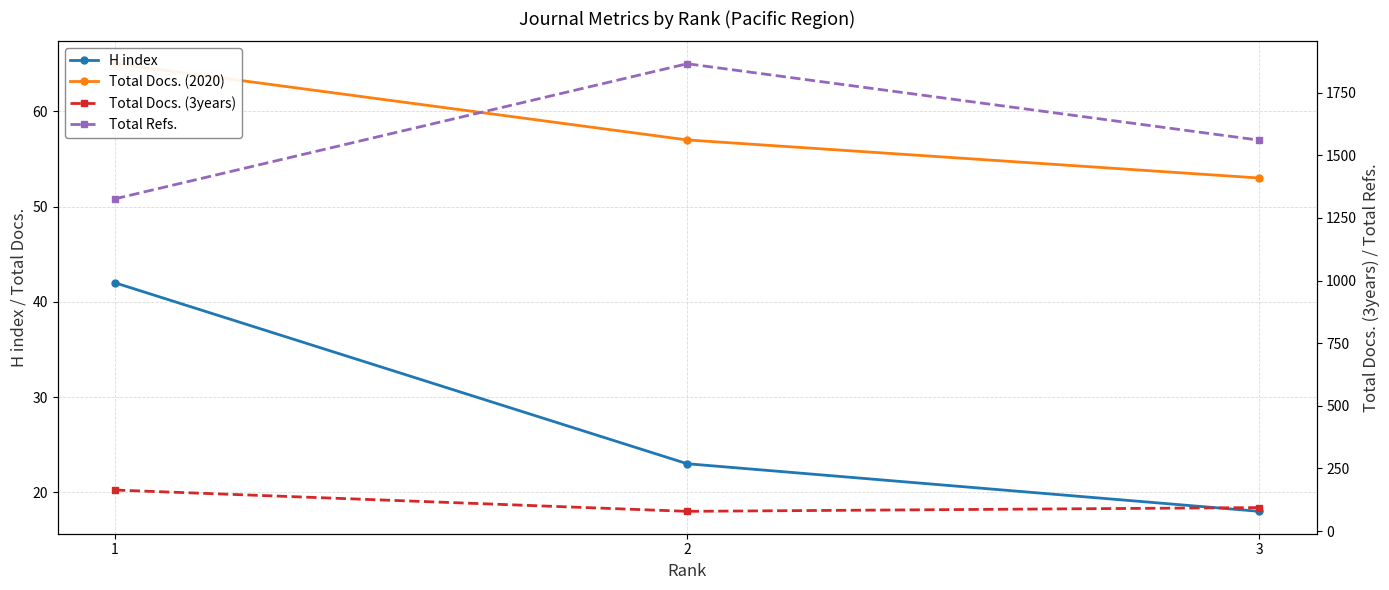

At how many categories does at least one series exceed 941?

3